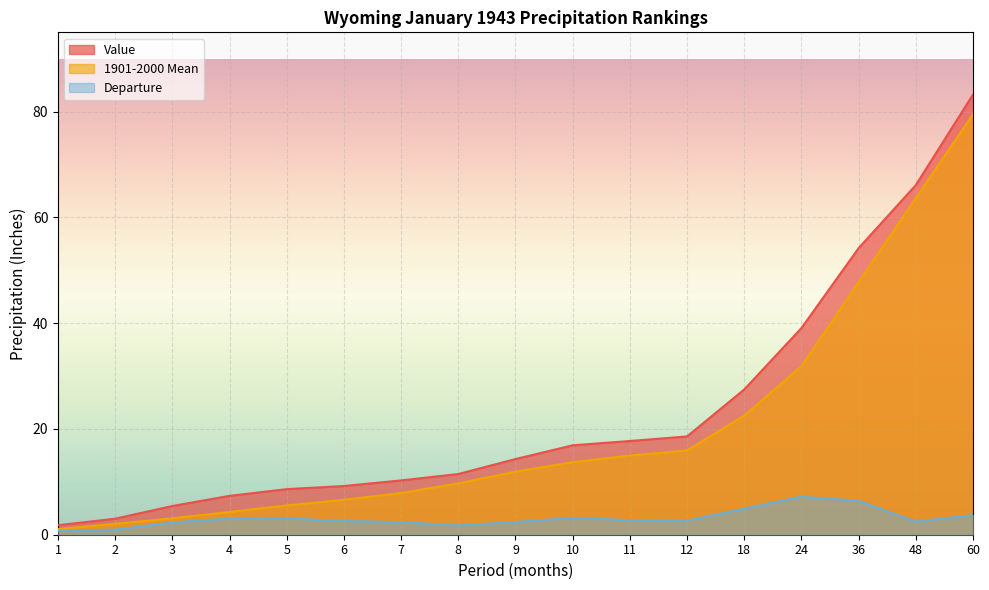

True or false: Value has a value of 9.2 at 6.

True